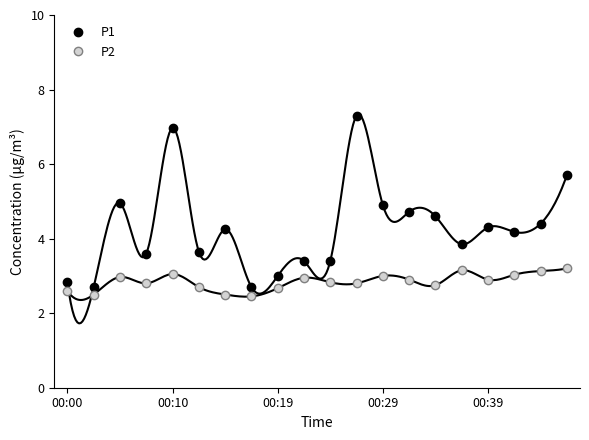

What is the highest value of the P2 series?

3.2